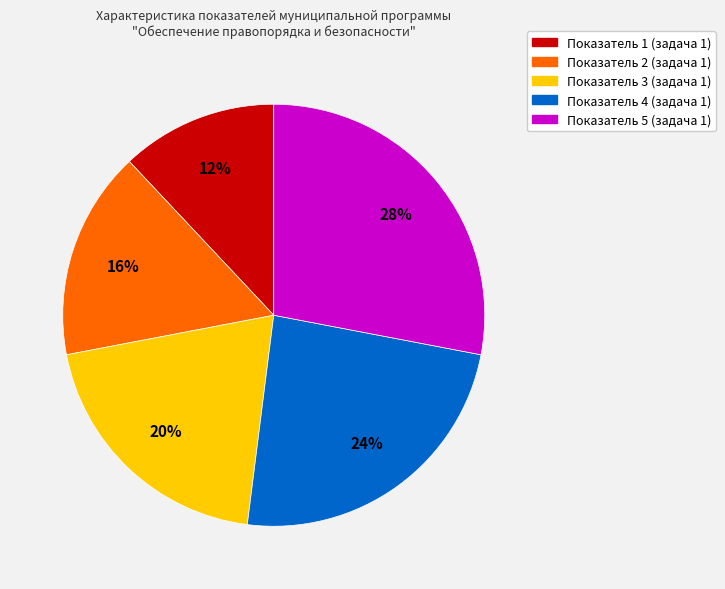

To the nearest percent, what portion does Показатель 4 (задача 1) represent?

24%